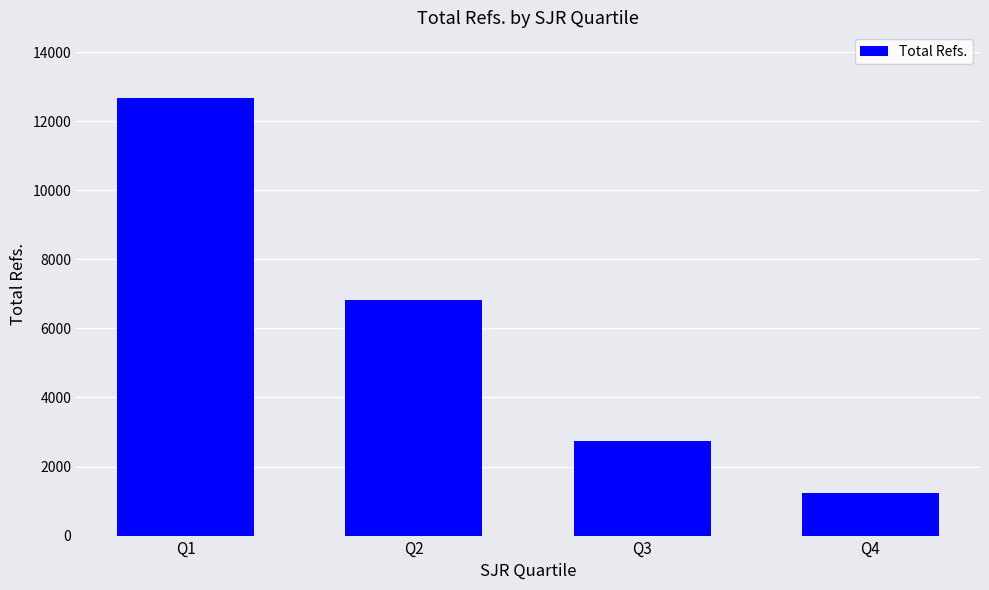

What is the value of the 2nd bar from the left?

6827